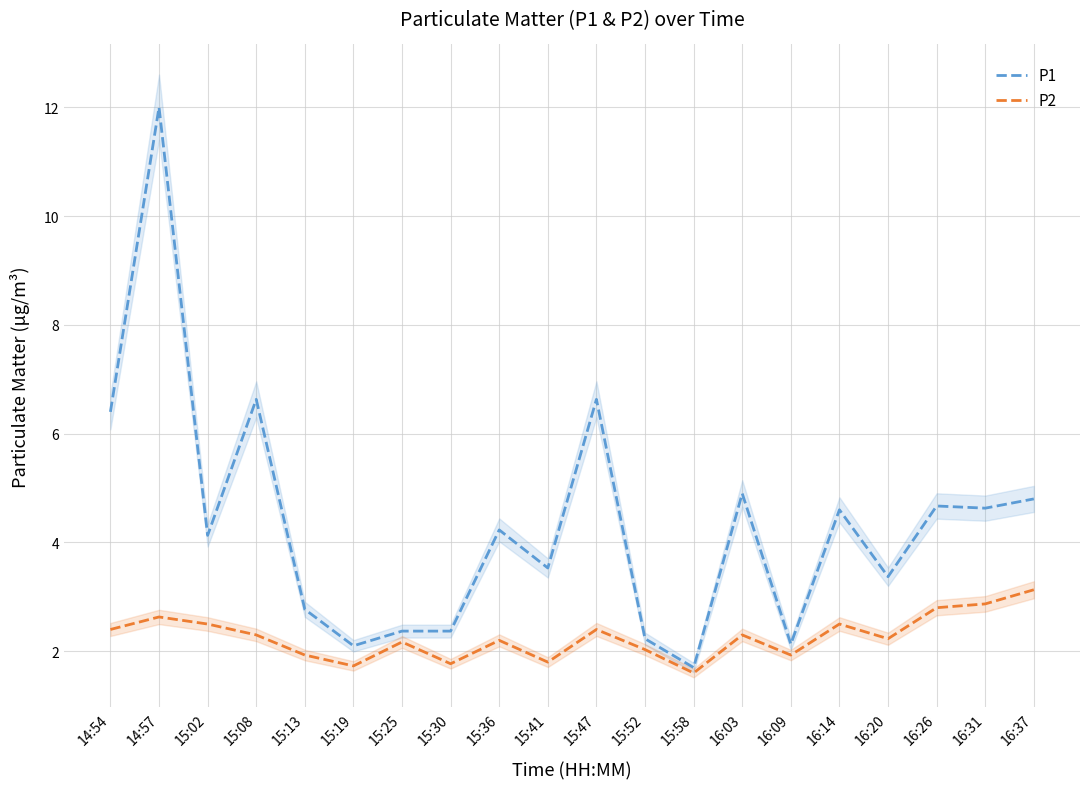

Which series changed the most between 15:02 and 16:37?

P1